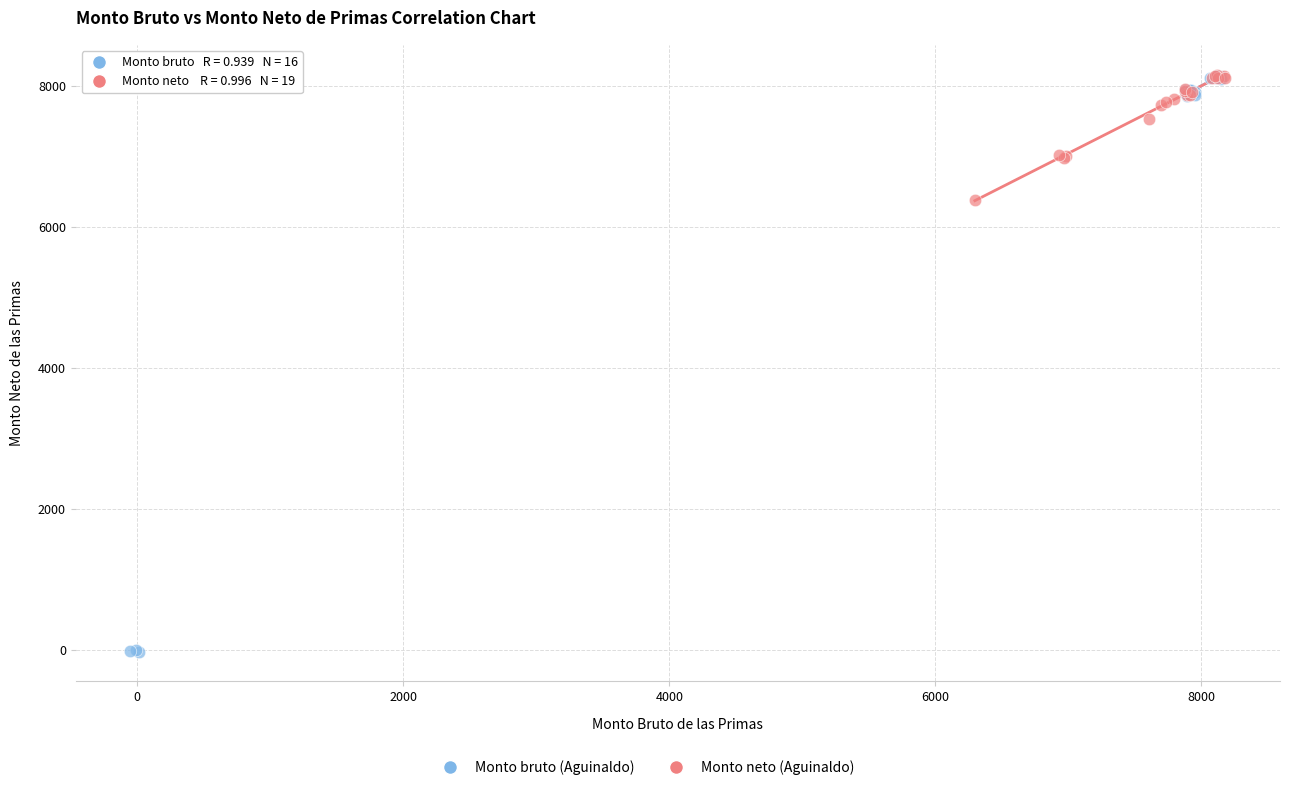

Which series has the widest spread of Y values?

Monto bruto (Aguinaldo)